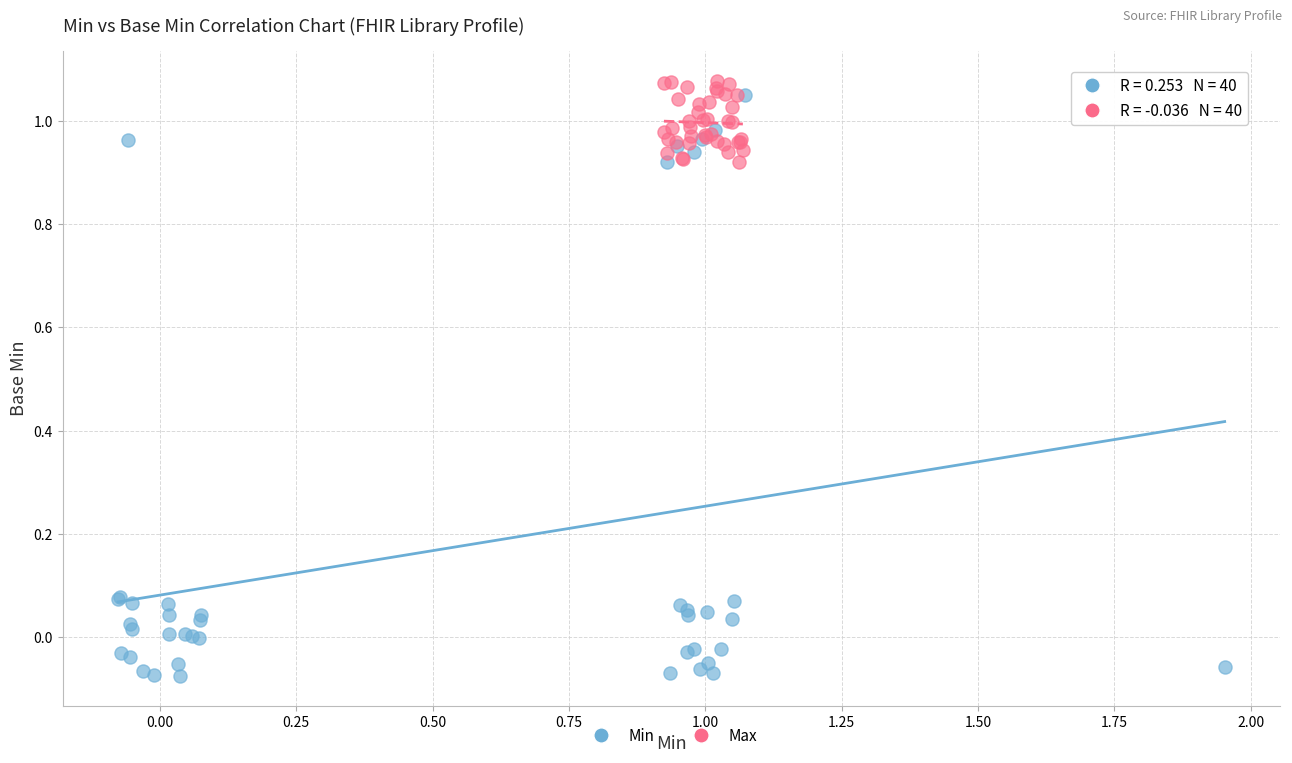

Which series contains the lowest Y value?

Min